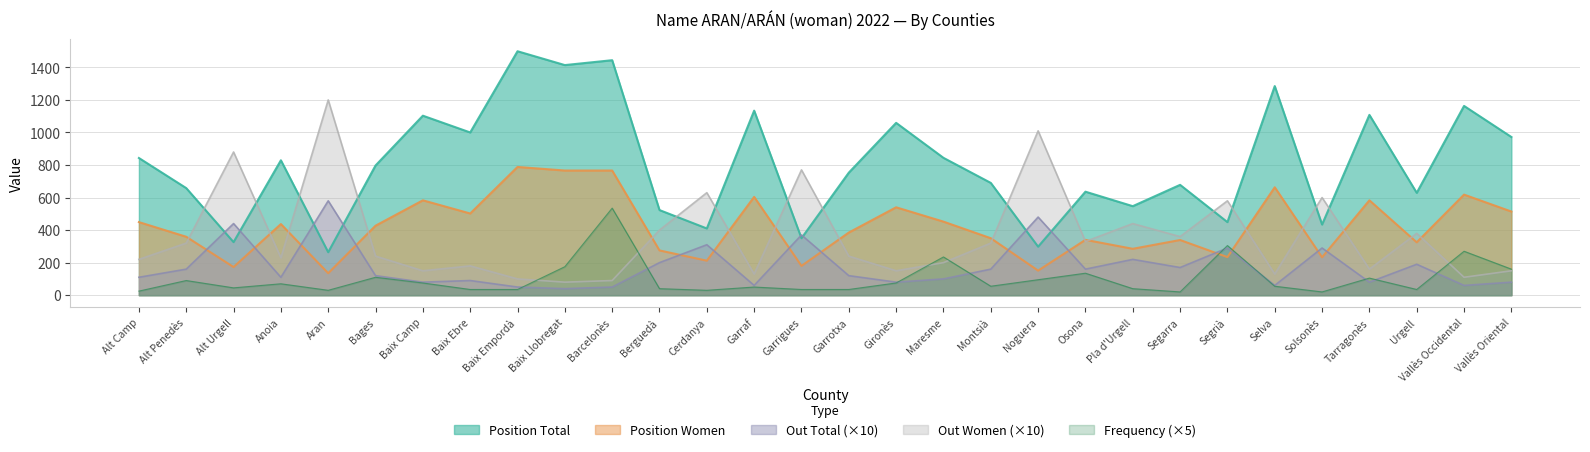

True or false: out Women has more than 1 points higher than both neighbors.

True